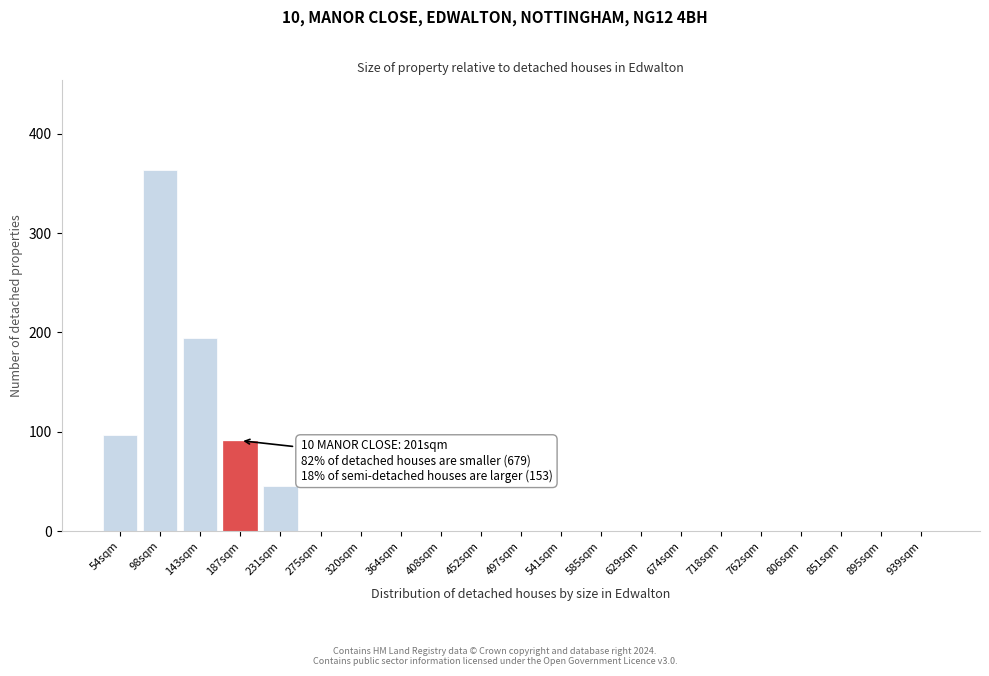

Reading left to right, extract all data points from this chart.

54sqm=97	98sqm=363	143sqm=194	187sqm=91	231sqm=45	275sqm=0	320sqm=0	364sqm=0	408sqm=0	452sqm=0	497sqm=0	541sqm=0	585sqm=0	629sqm=0	674sqm=0	718sqm=0	762sqm=0	806sqm=0	851sqm=0	895sqm=0	939sqm=0